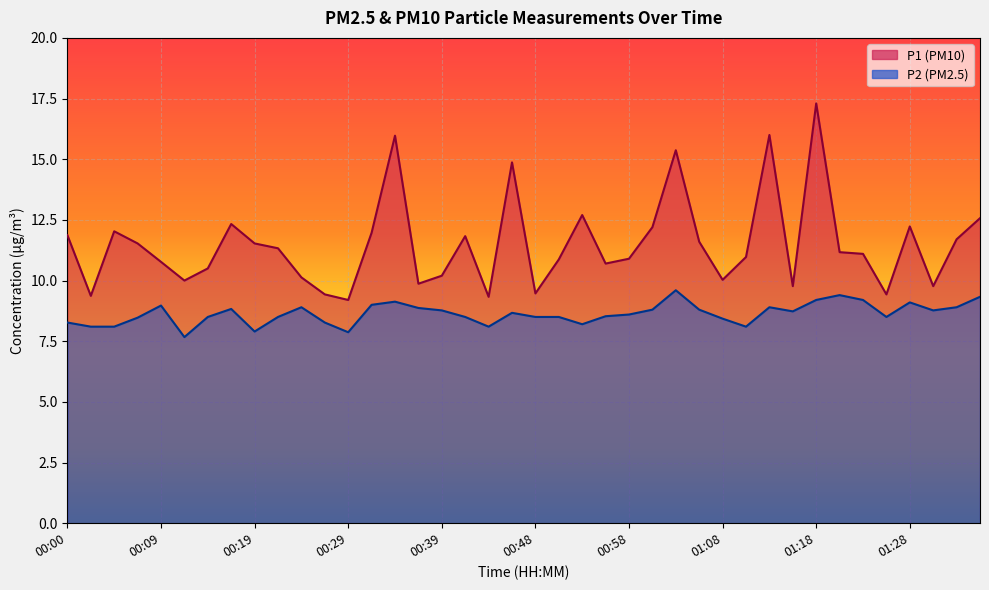

Where is the first local maximum for P1?

00:05